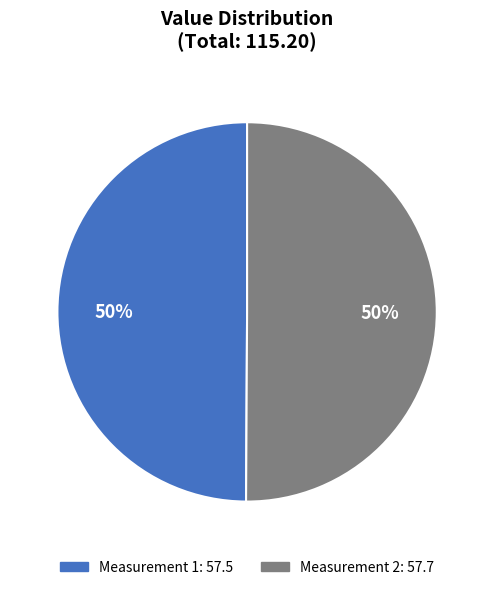

How many segments does this pie chart have?

2